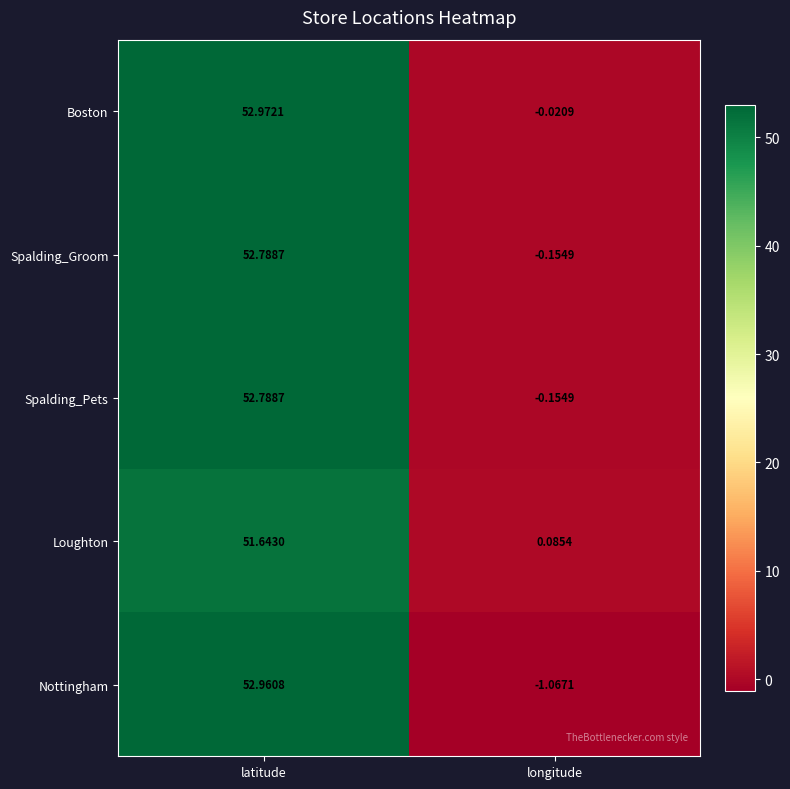

At which category is the sum across all series the highest?

latitude